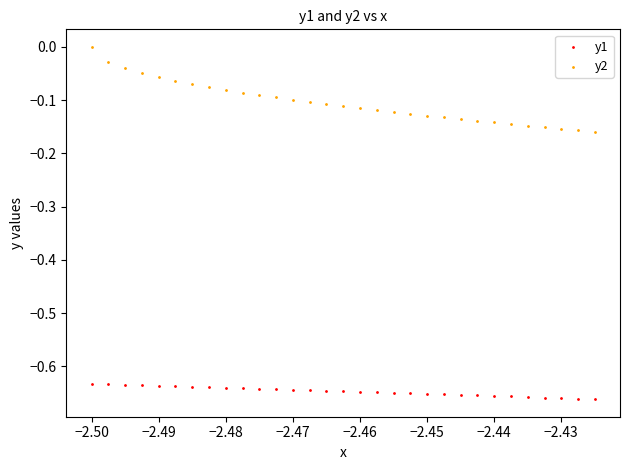

Across all data points, what is the range of Y values (max minus min)?

0.7